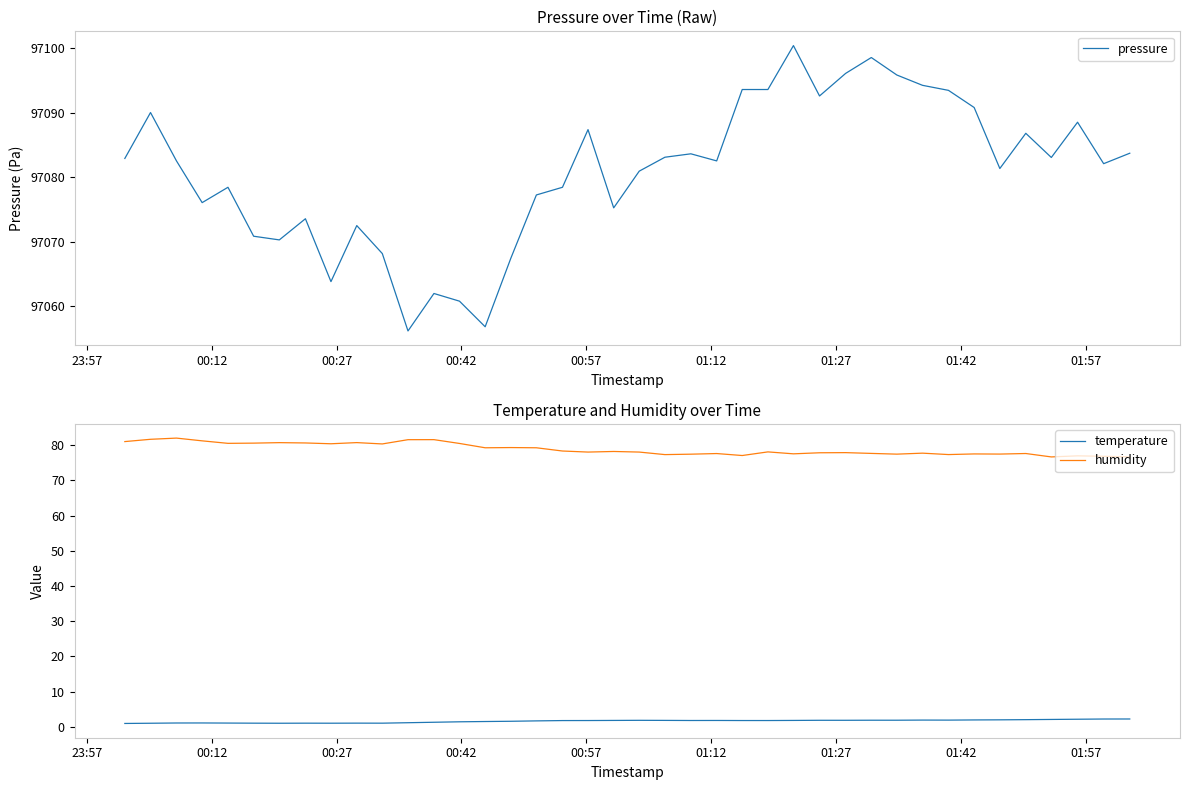

Count the number of categories in the chart.

40